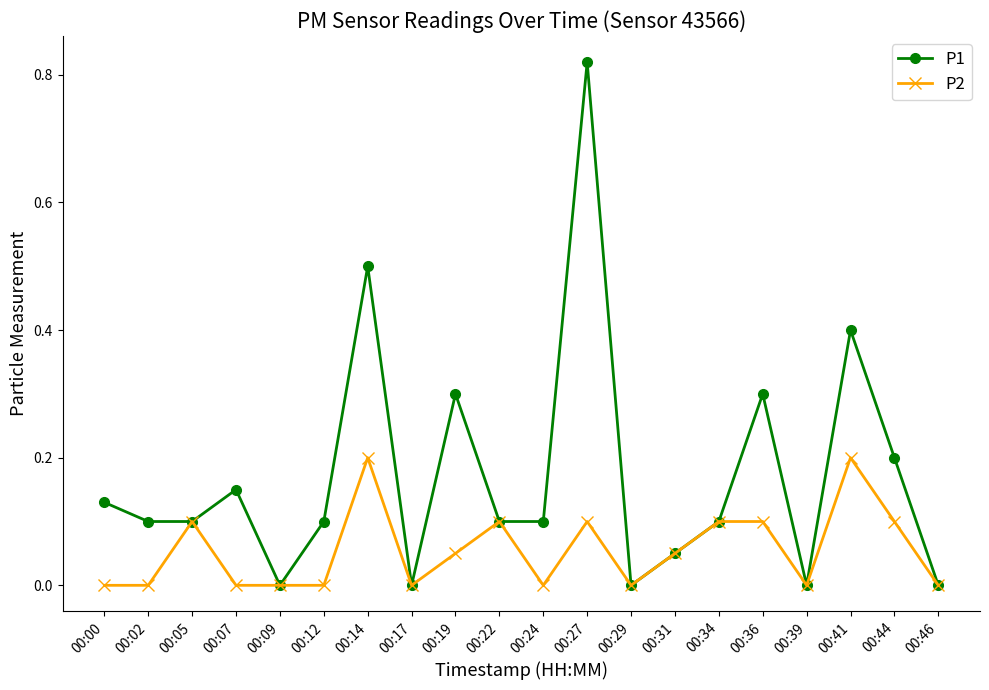

What is the difference between the second highest and minimum values in the P1 series?

0.5